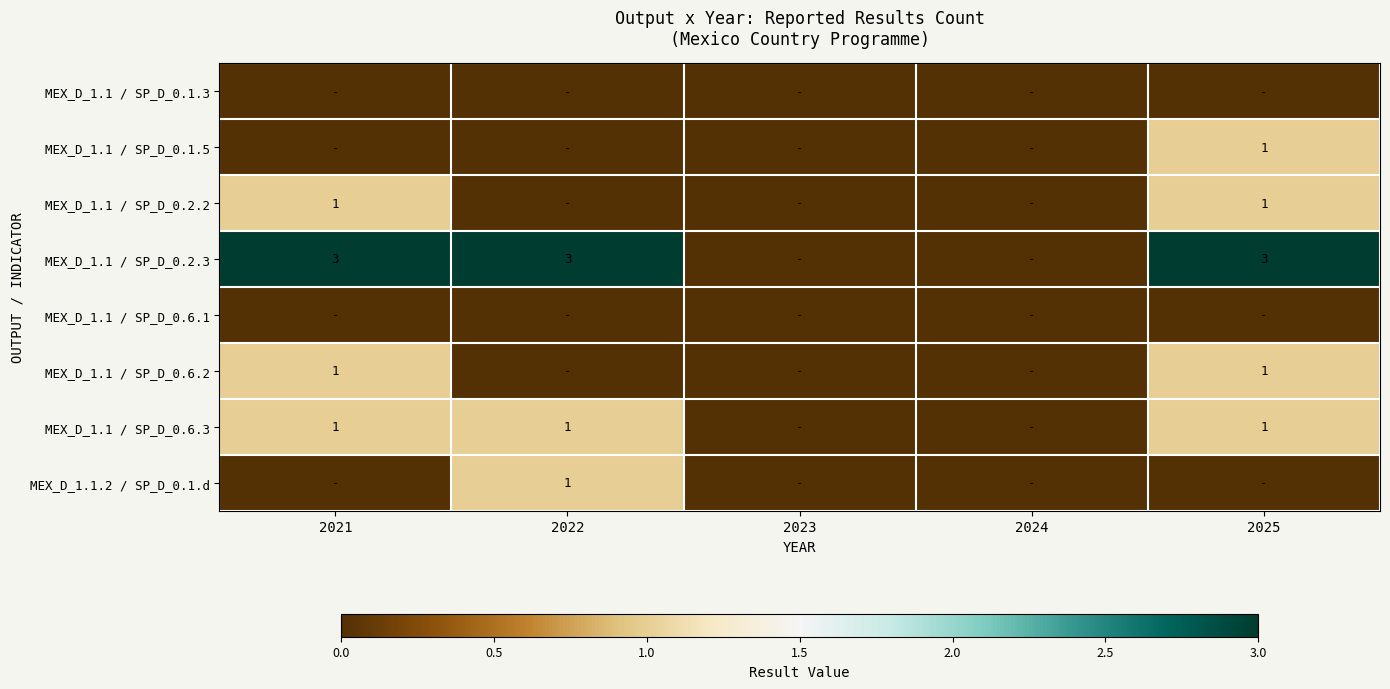

The MEX_D_1.1 / SP_D_0.6.2 series shows 1 at 2025. True or false?

True